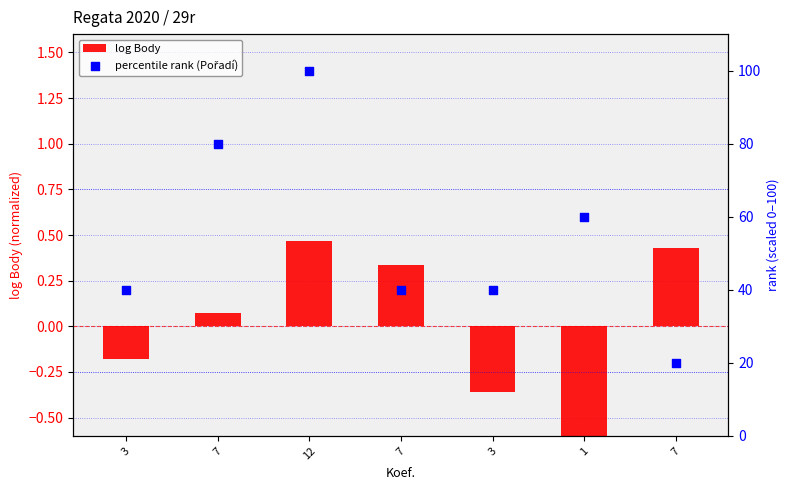

At how many categories does at least one series exceed 72?

2